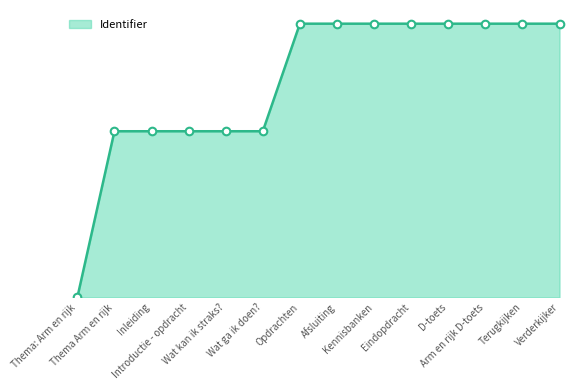

Which has a higher value, Wat ga ik doen? or Eindopdracht?

Eindopdracht